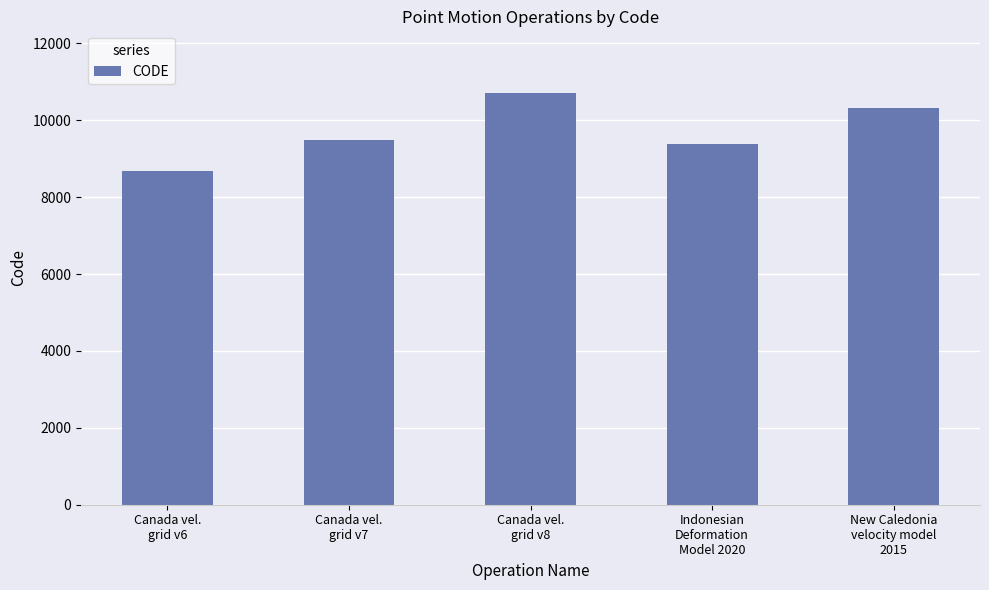

Rank the categories by value from highest to lowest.

Canada vel.
grid v8, New Caledonia
velocity model
2015, Canada vel.
grid v7, Indonesian
Deformation
Model 2020, Canada vel.
grid v6